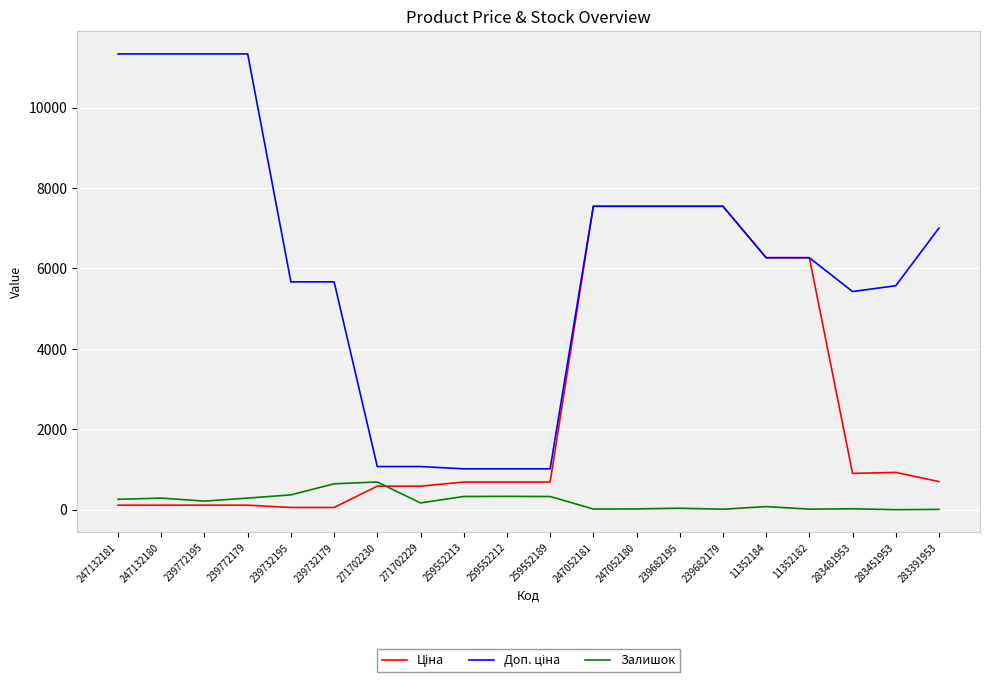

Does the chart display data point markers on the line(s)?

No